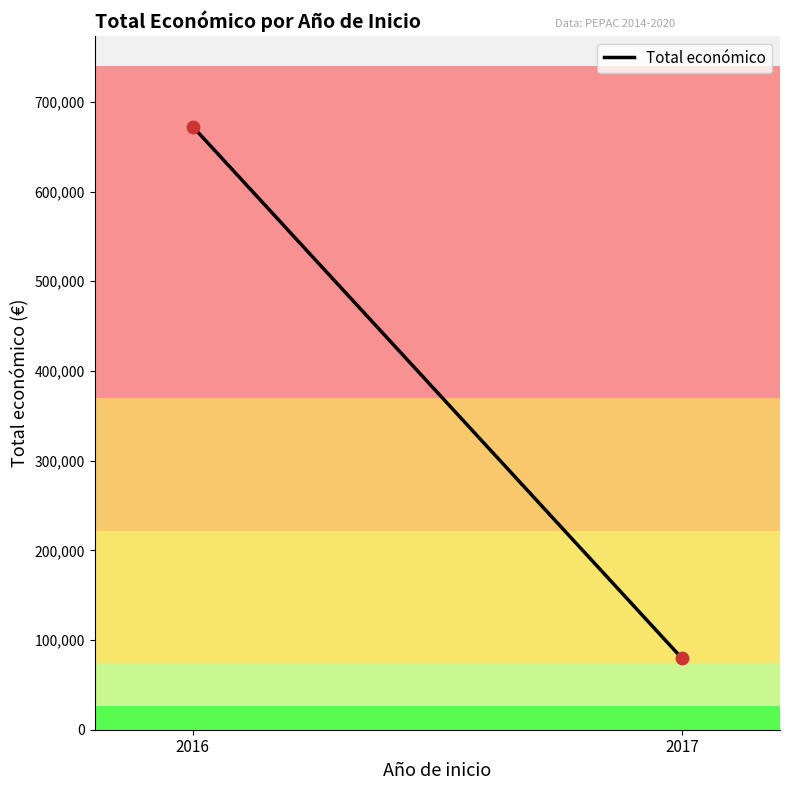

What is the difference between the maximum and minimum values?

593076.0